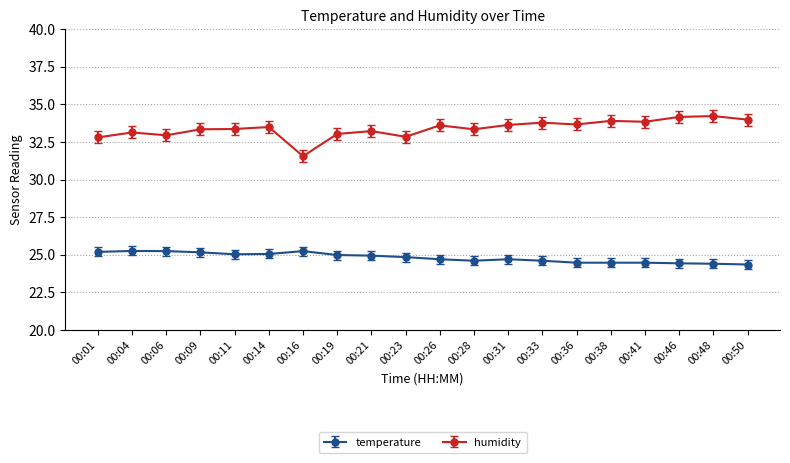

The humidity series shows 18.8 at 00:16. True or false?

False